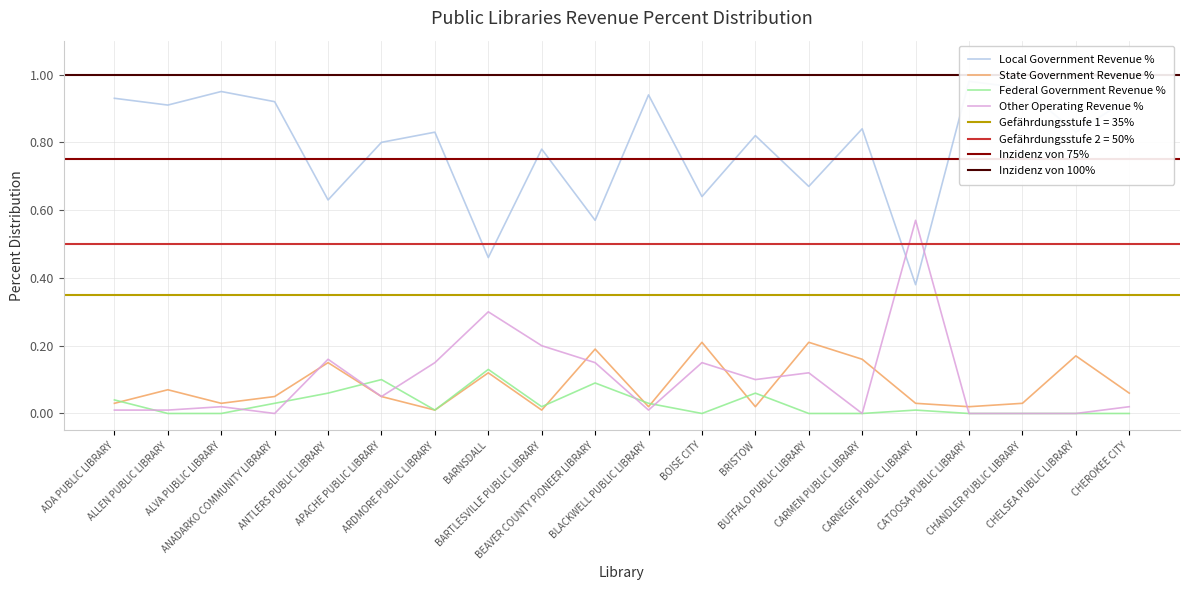

List the series in order of their peak value, lowest first.

Federal Government Revenue %, State Government Revenue %, Other Operating Revenue %, Local Government Revenue %